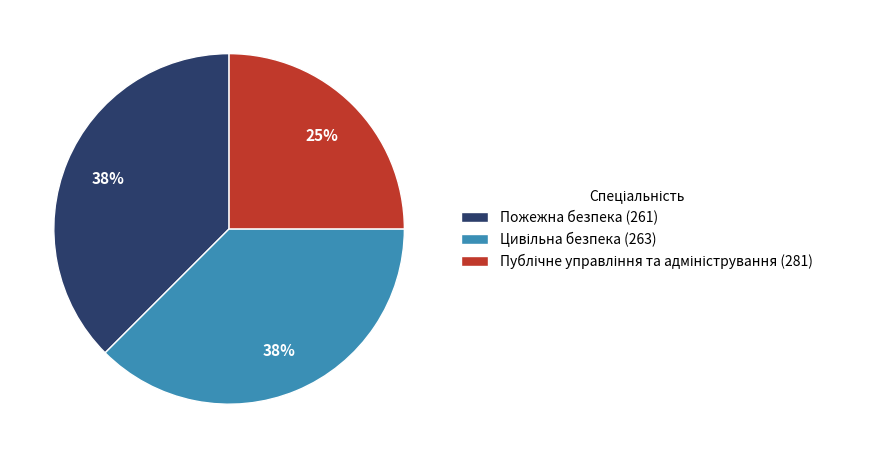

Is there a majority slice in this chart?

No